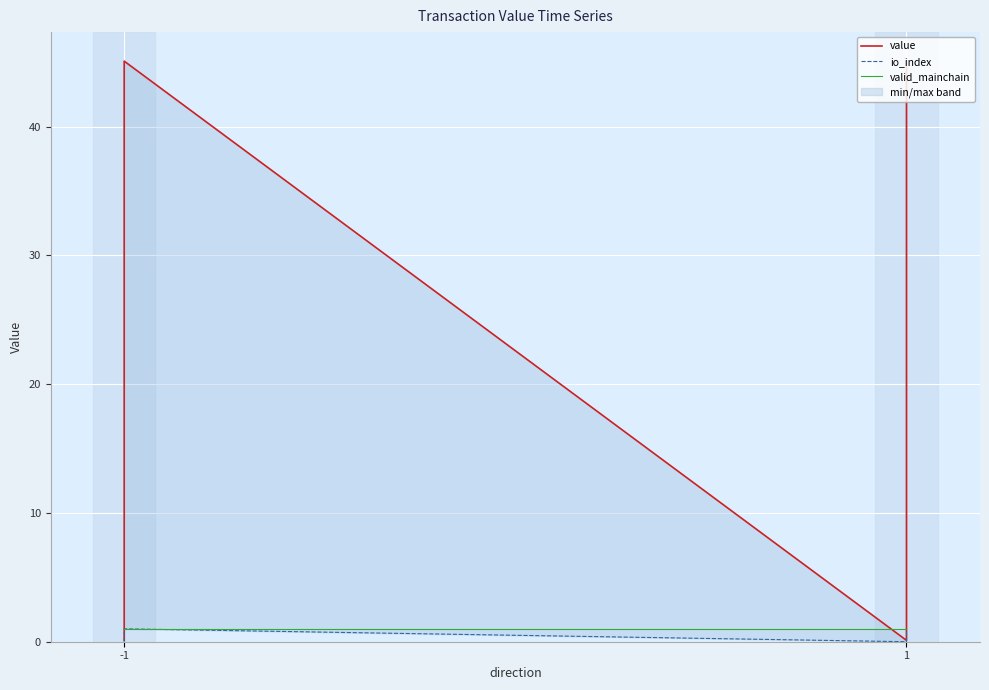

Which series has the largest total across all categories?

value